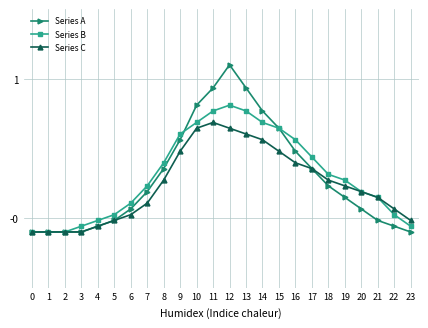

What are all the series names shown in the legend?

Series A, Series B, Series C